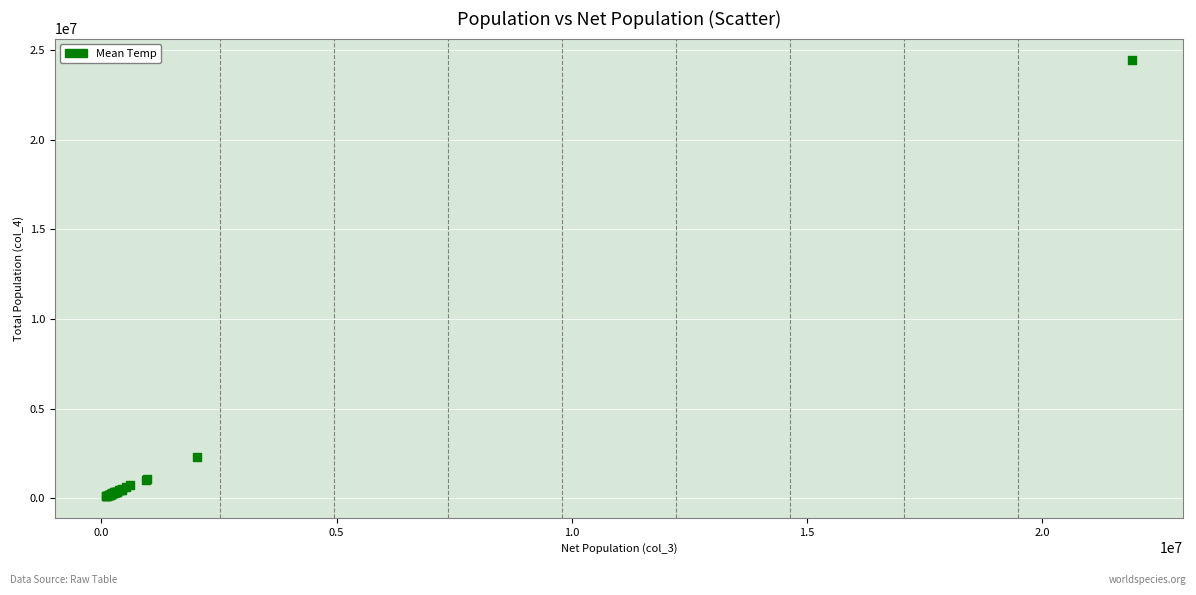

What Y value in the scatter plot is closest to 12273042?

2318567